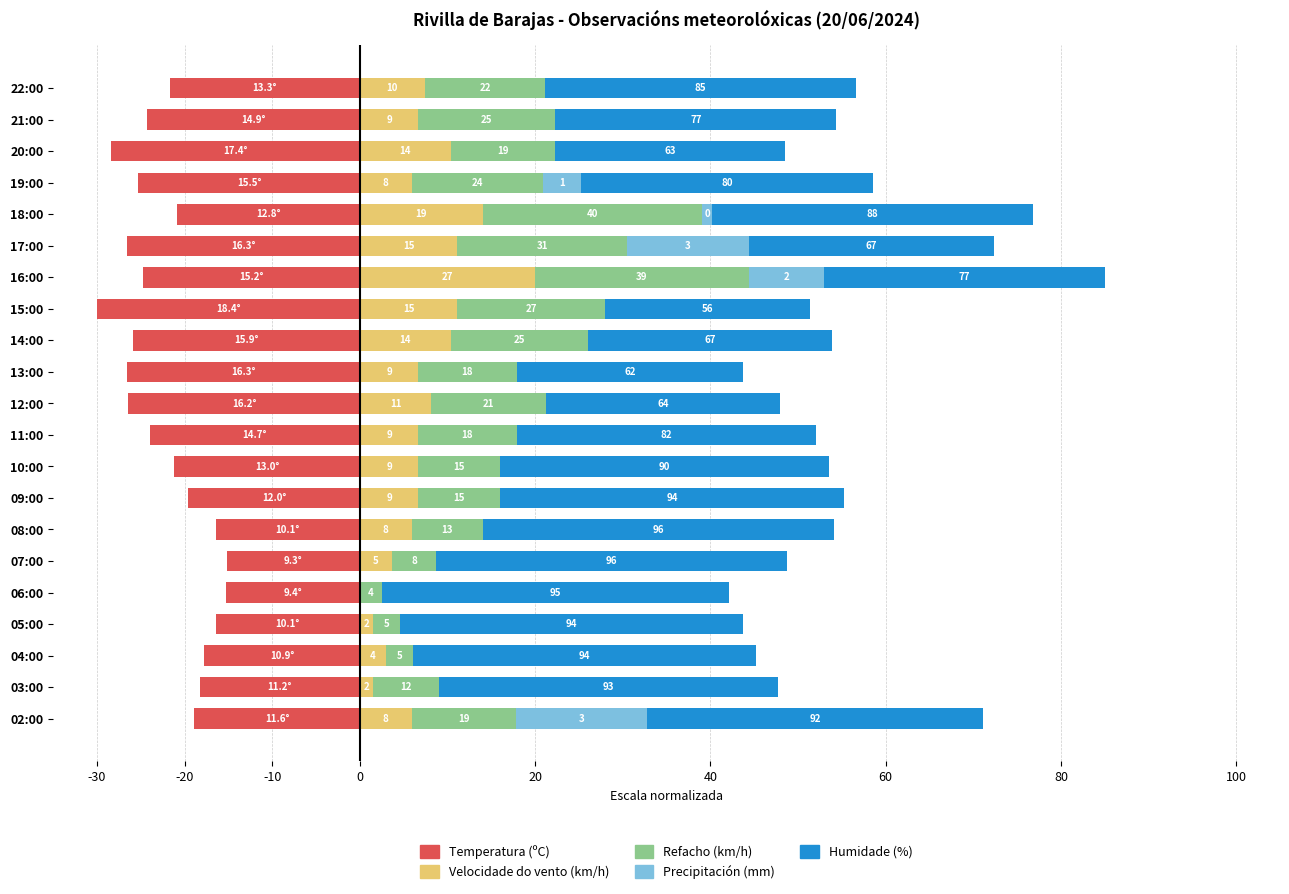

The Temperatura (ºC) series shows -37.7 at 11:00. True or false?

False